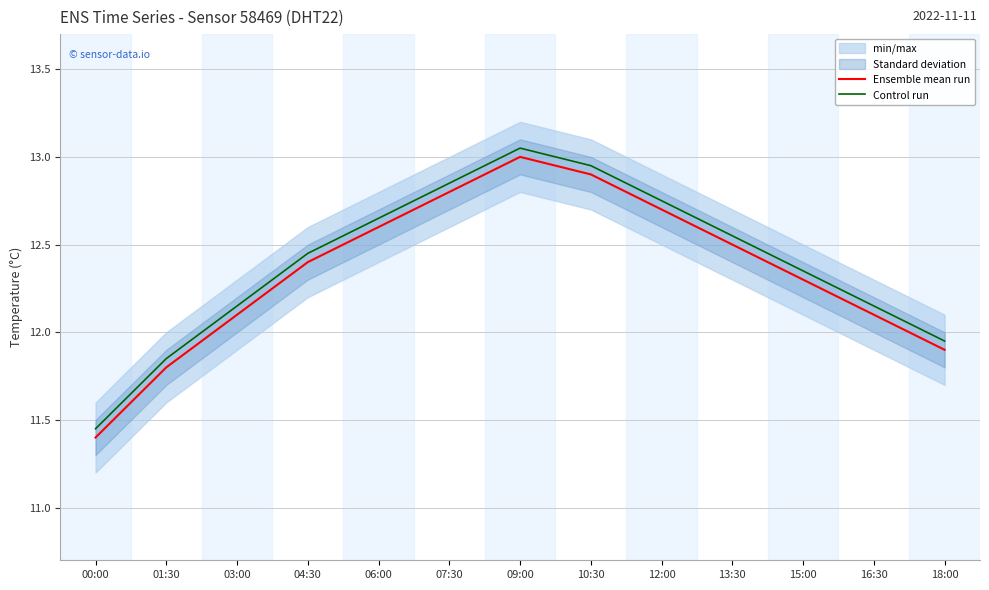

What is the lowest value of the Ensemble mean run series?

11.4